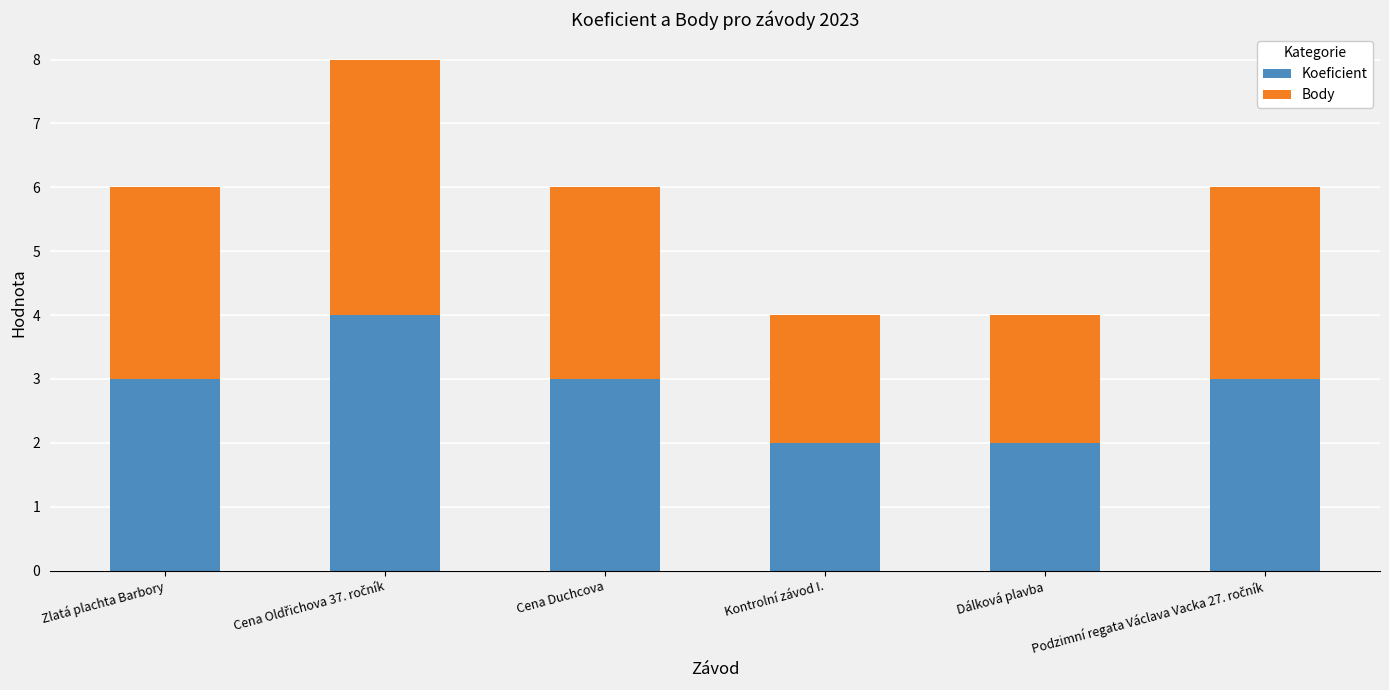

What is the average value of the Koeficient series?

3